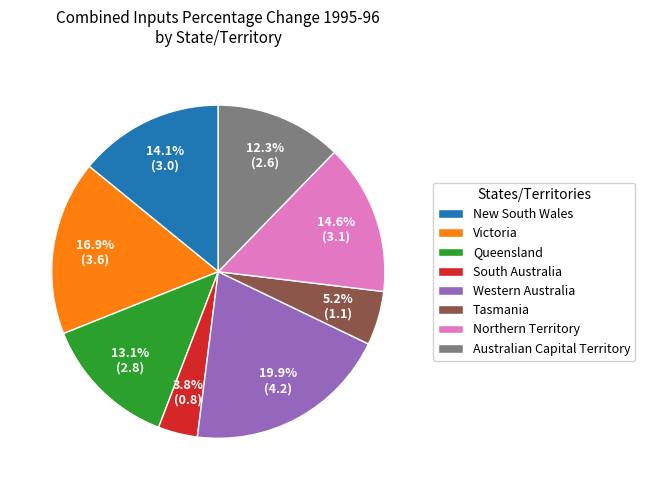

To the nearest percent, what is the combined percentage of South Australia and Western Australia?

24%